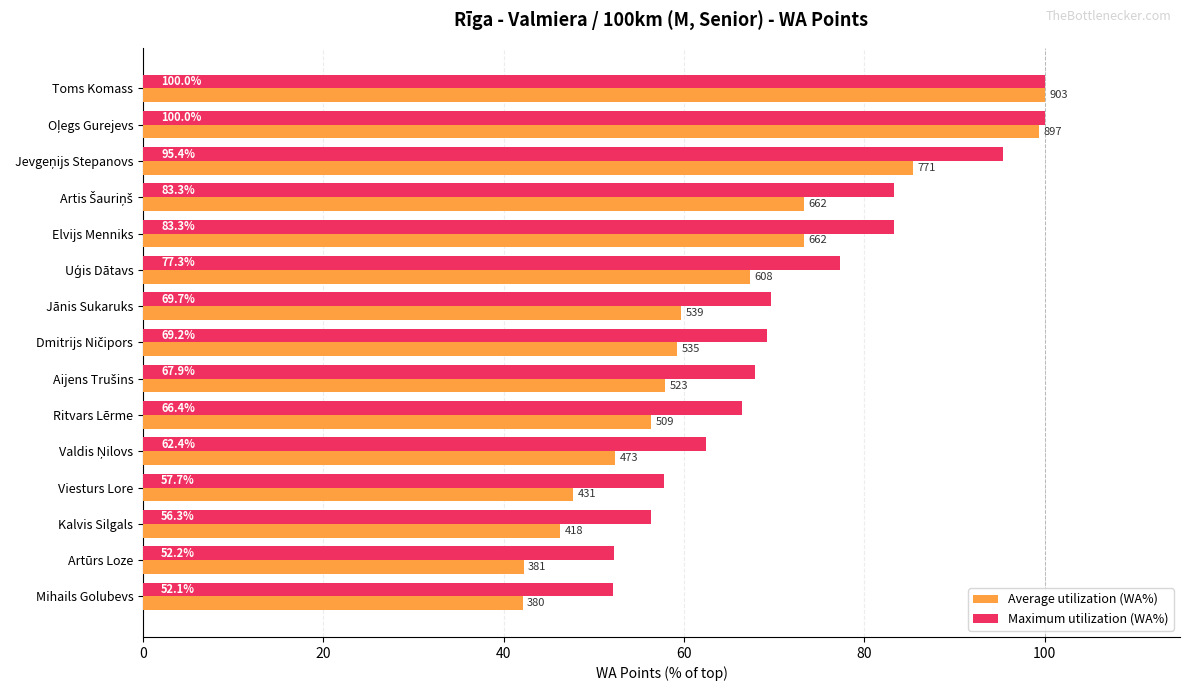

Which series has the largest total across all categories?

Maximum utilization (WA%)